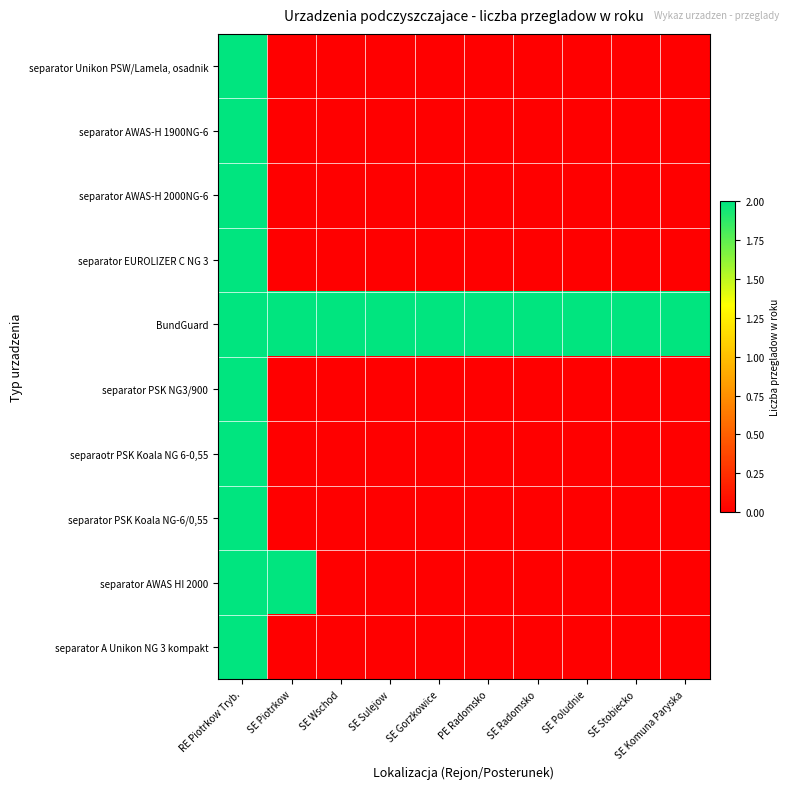

At which category is the sum across all series the highest?

RE Piotrkow Tryb.